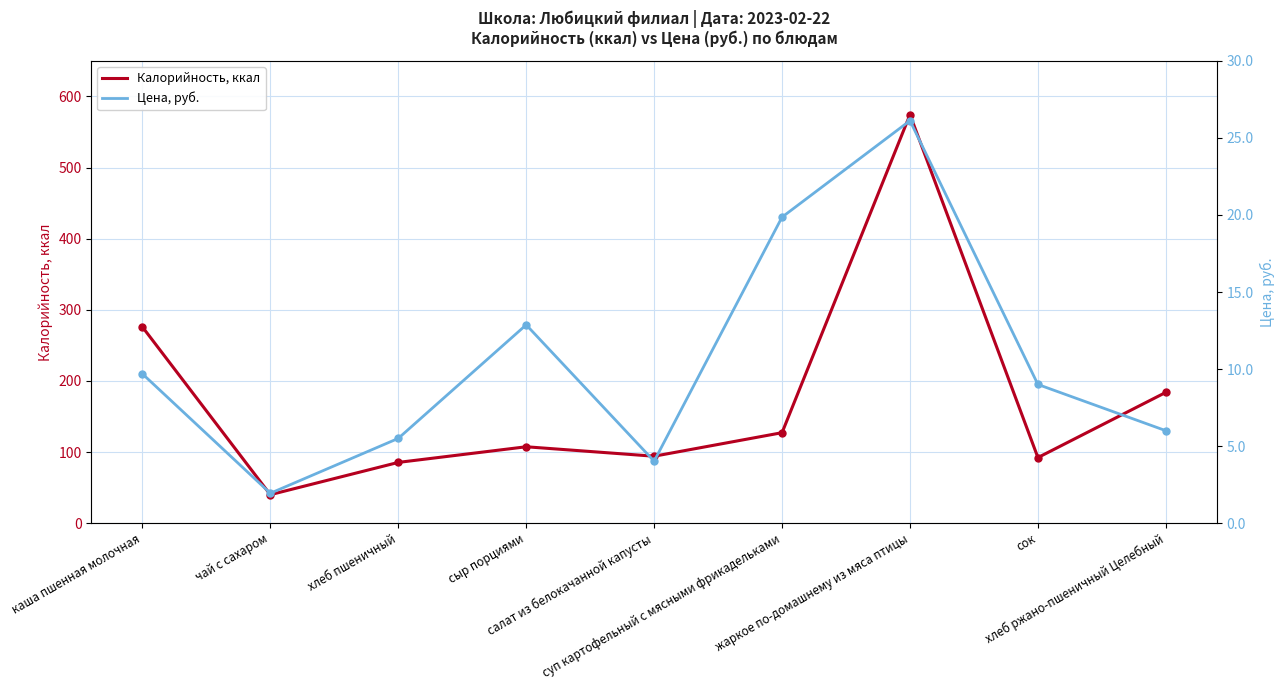

Where is Калорийность, ккал nearest to the value 307?

каша пшенная молочная